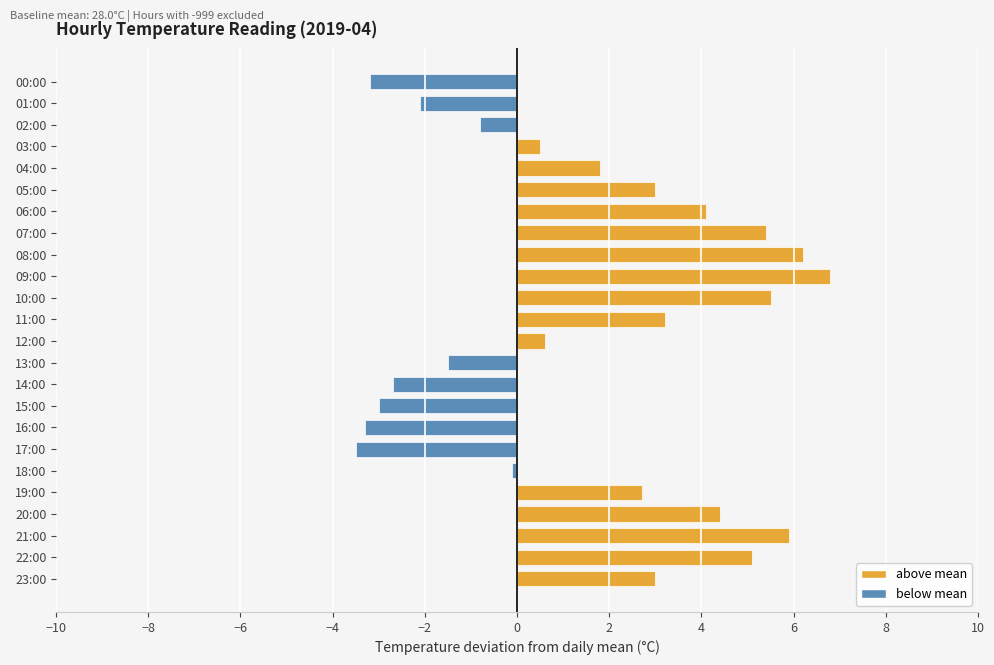

How many bars are there in total?

24